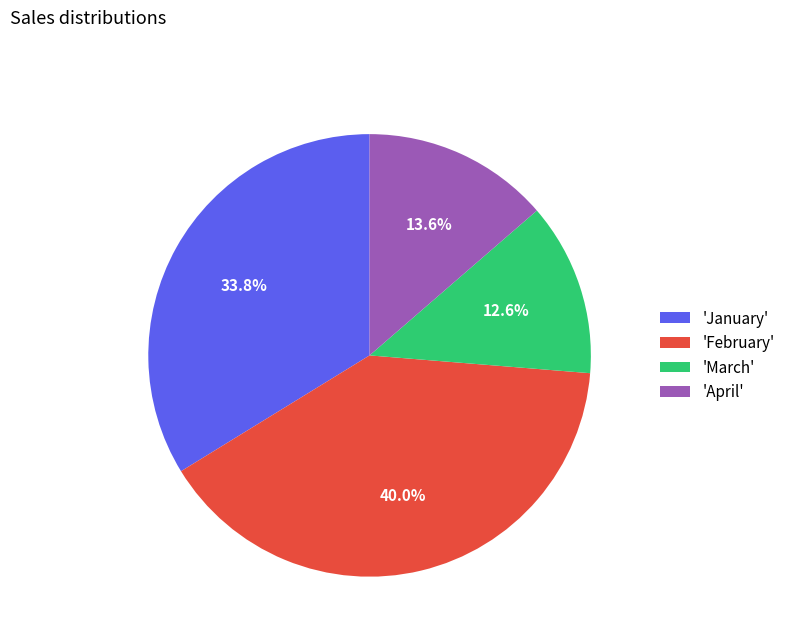

To the nearest percent, what is the difference between the largest and smallest slice percentages?

27%